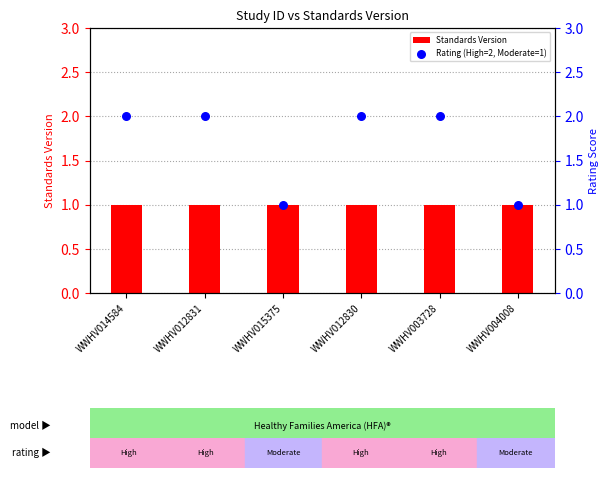

At how many categories does at least one series exceed 1?

4